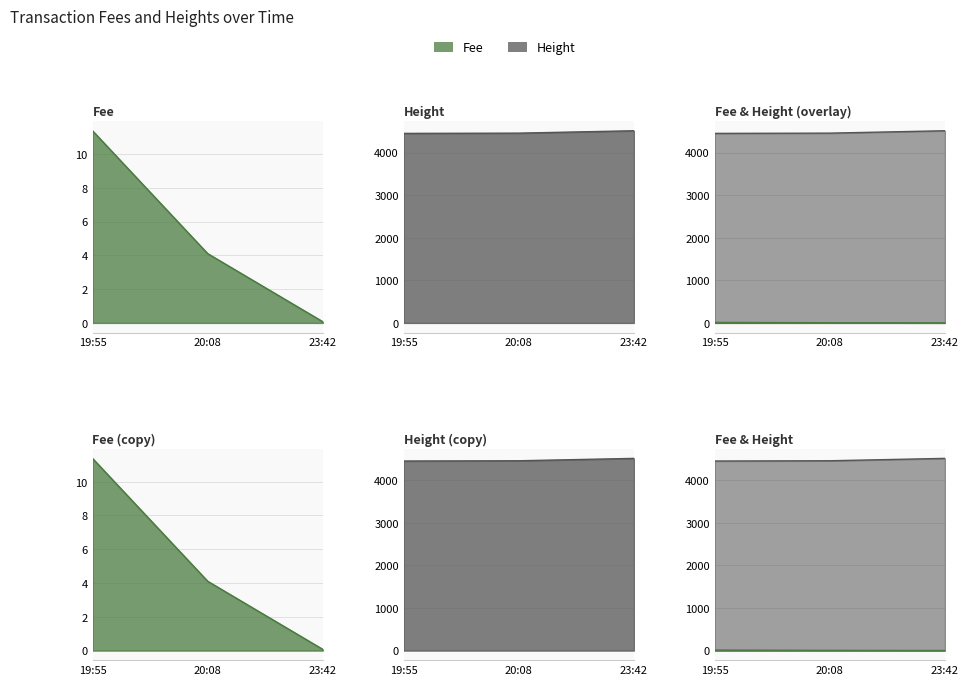

Where does the Fee series first go above 4?

19:55